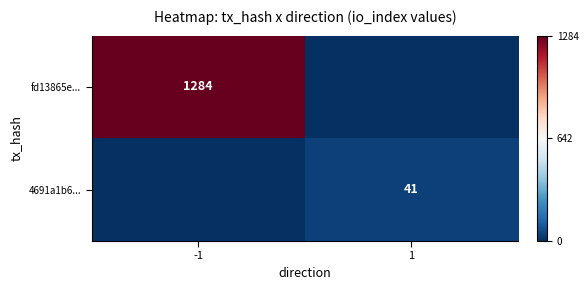

The fd13865e... series shows 1284 at -1. True or false?

True